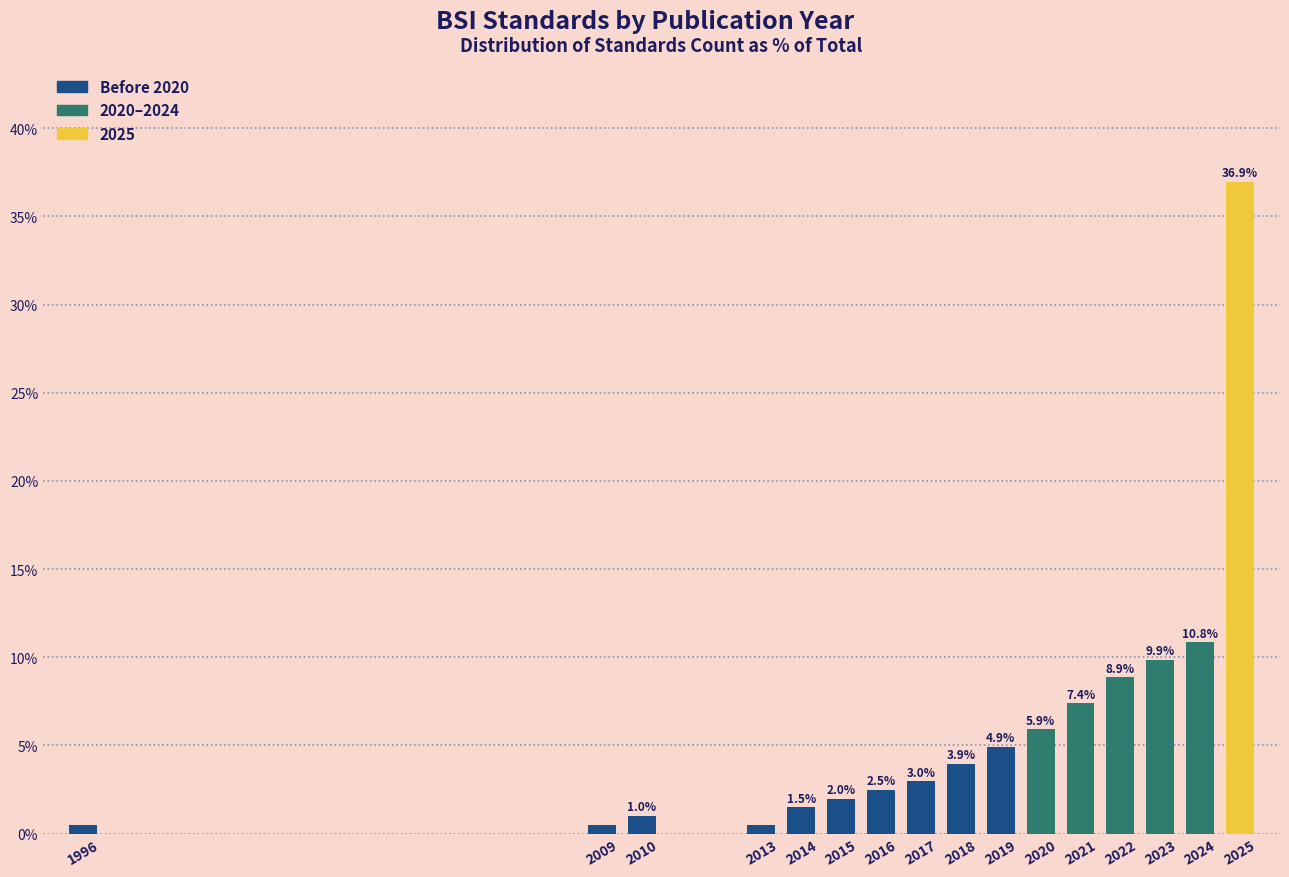

What is the sum of the values at 2024 and 2017?

13.8